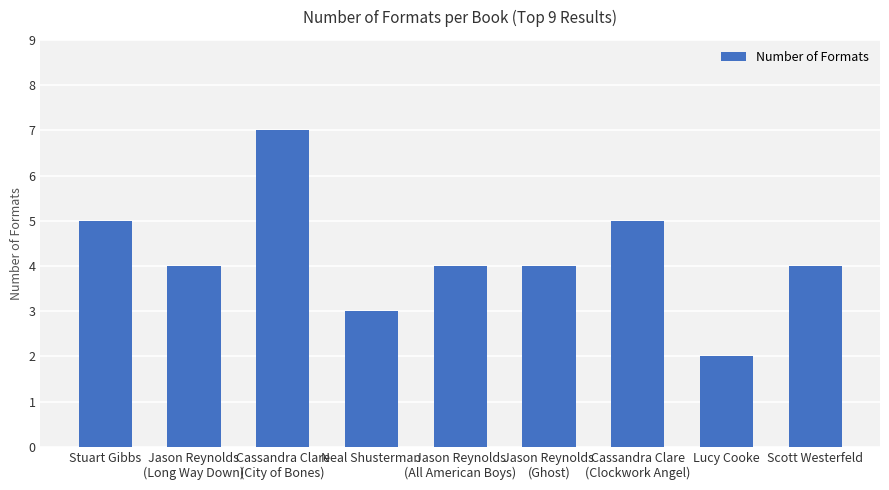

The value at Cassandra Clare
(City of Bones) is 7. True or false?

True